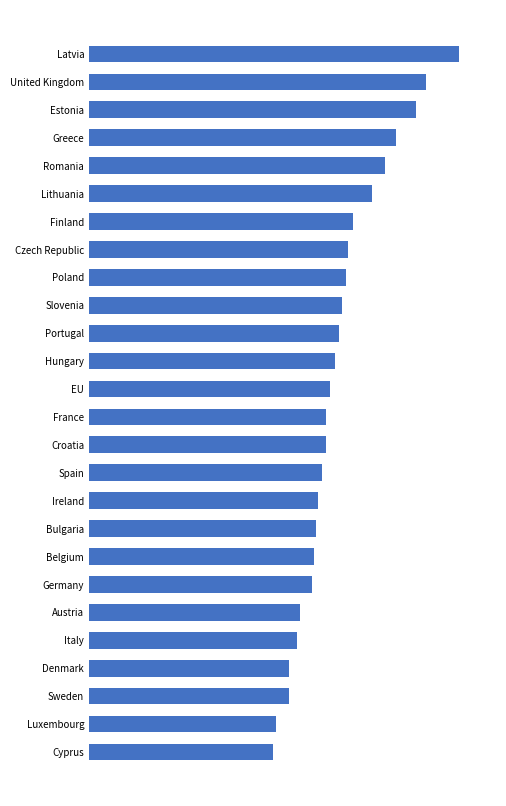

Are the bars horizontal?

Yes